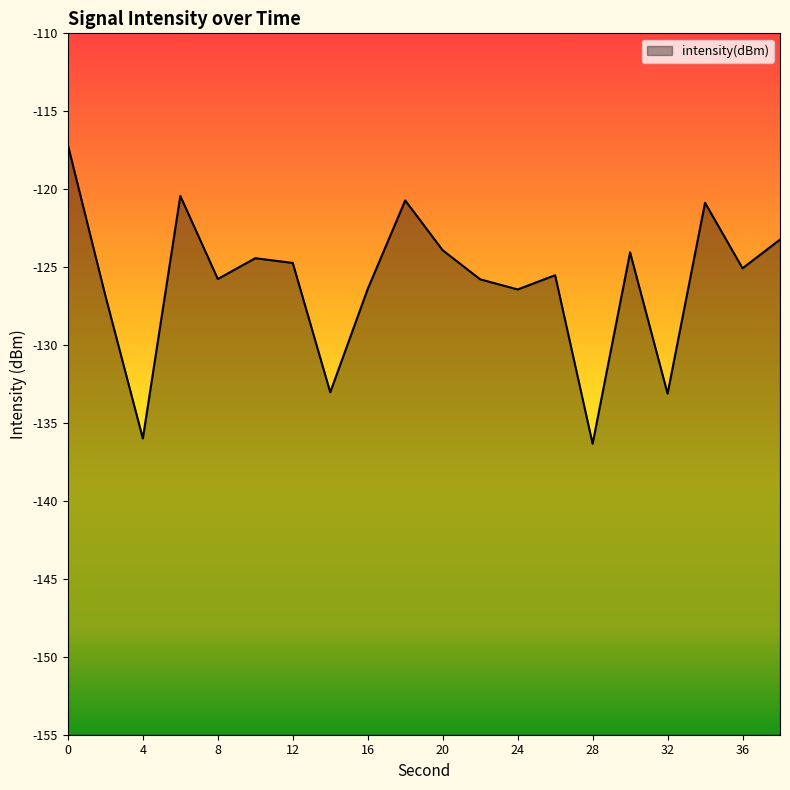

Reading right to left, list all the values displayed in this chart.

38=-123.2	36=-125.1	34=-120.9	32=-133.1	30=-124.1	28=-136.3	26=-125.5	24=-126.4	22=-125.8	20=-123.9	18=-120.7	16=-126.4	14=-133.0	12=-124.7	10=-124.4	8=-125.8	6=-120.4	4=-136.0	2=-126.8	0=-117.2